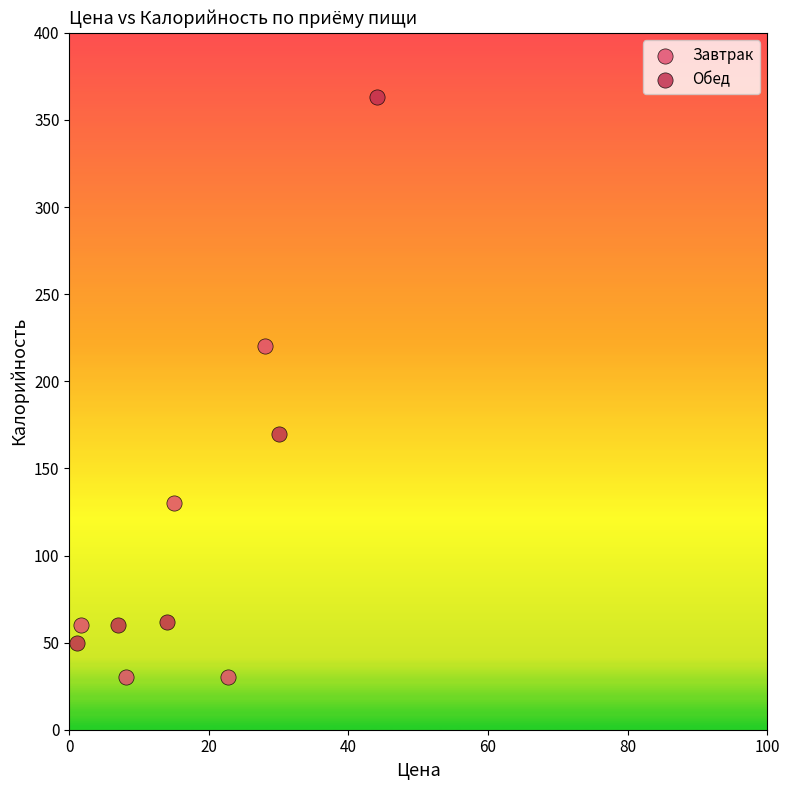

Which series reaches the maximum Y coordinate?

Обед